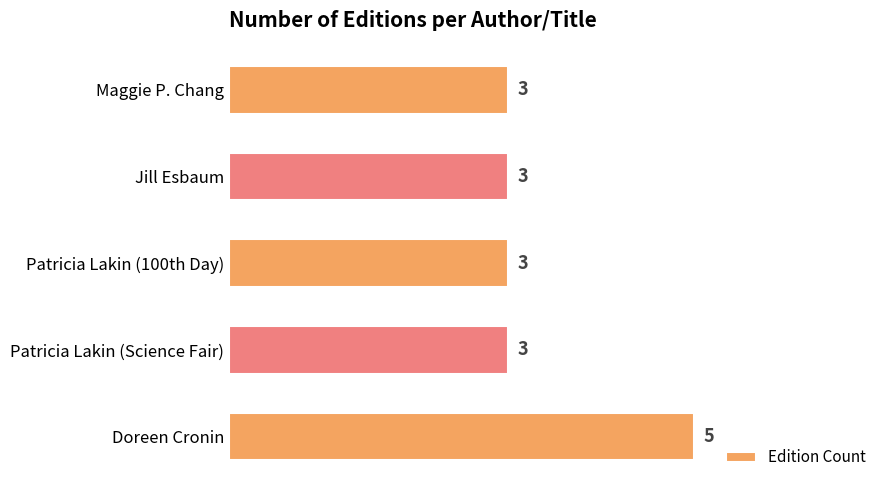

What is the label of the 5th bar from the top?

Doreen Cronin